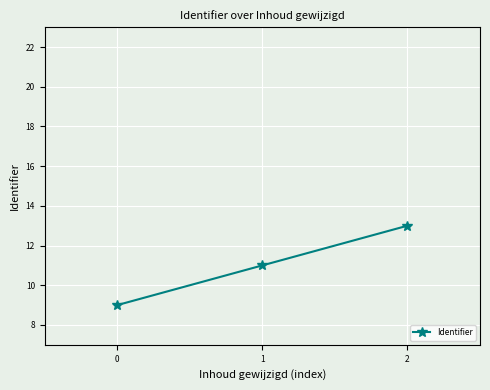

Count the number of data series in this chart.

1